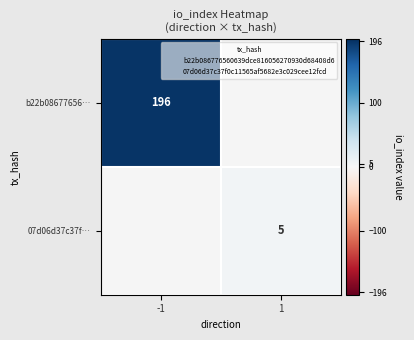

How many positive values does the 07d06d37c37f… series have?

1